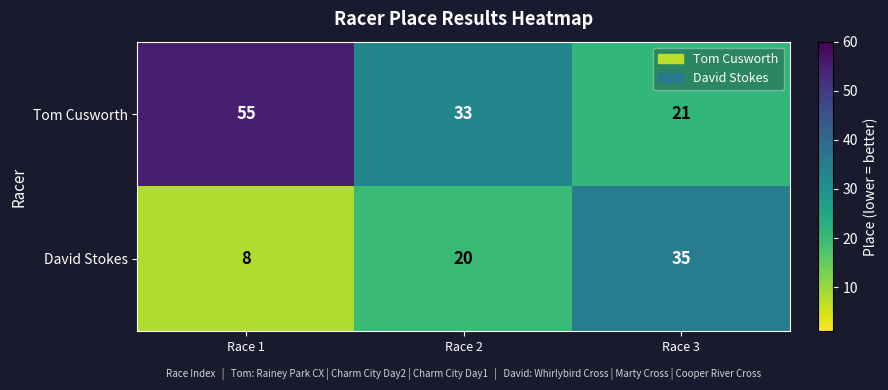

What is the total value across all series at Race 1?

63